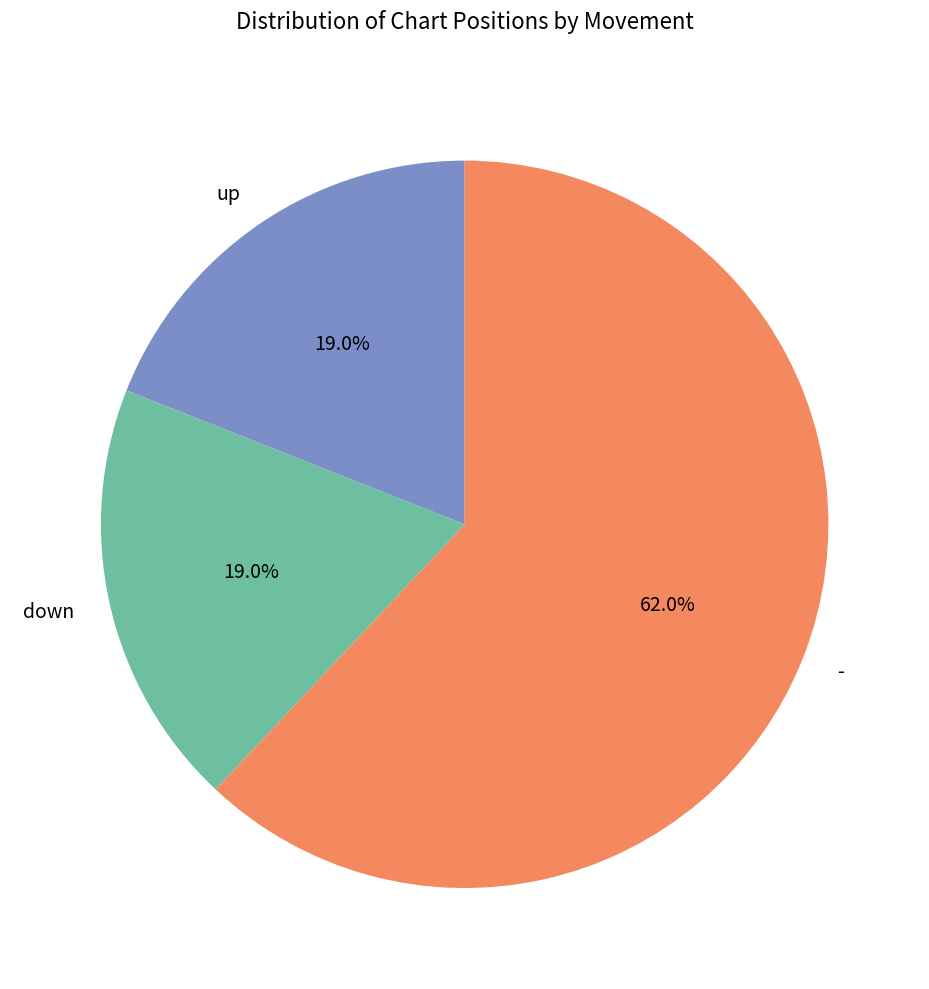

Which category has the biggest portion of the pie?

-